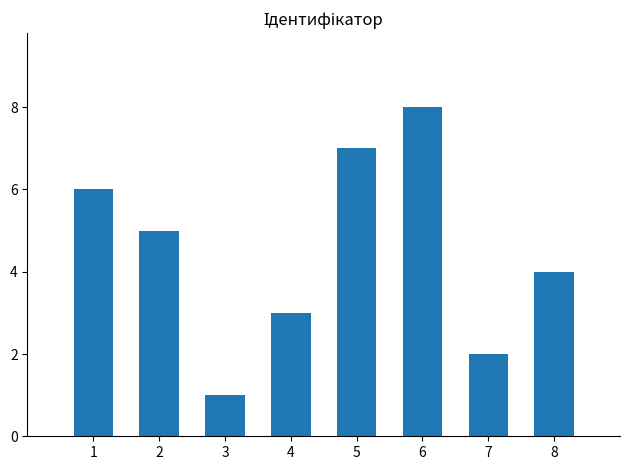

The value at 7 is 1. True or false?

False